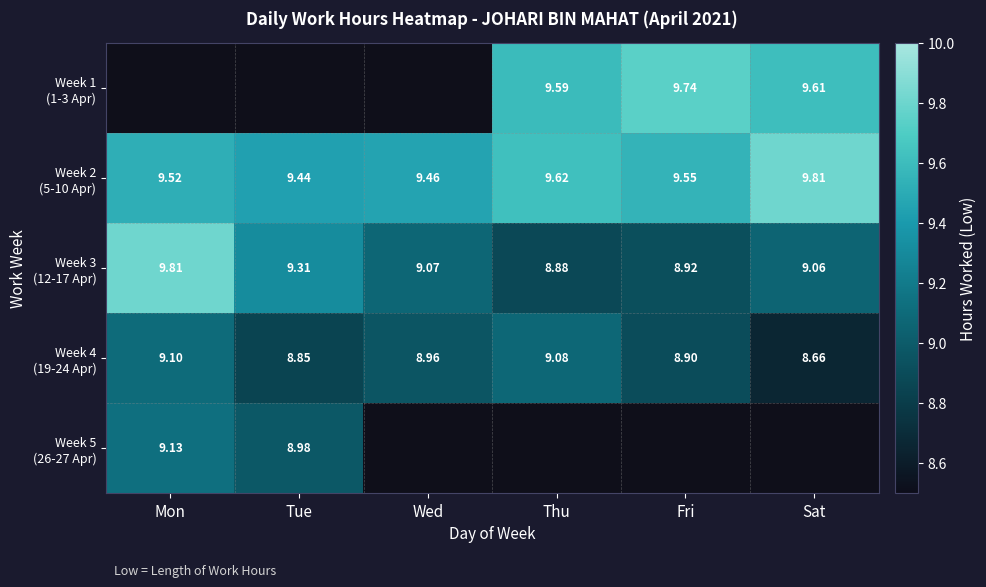

What is the maximum value shown in the chart?

9.8